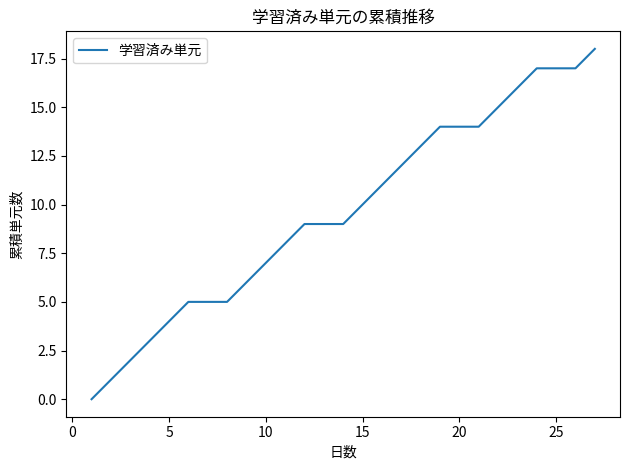

What is the maximum value shown in the chart?

18